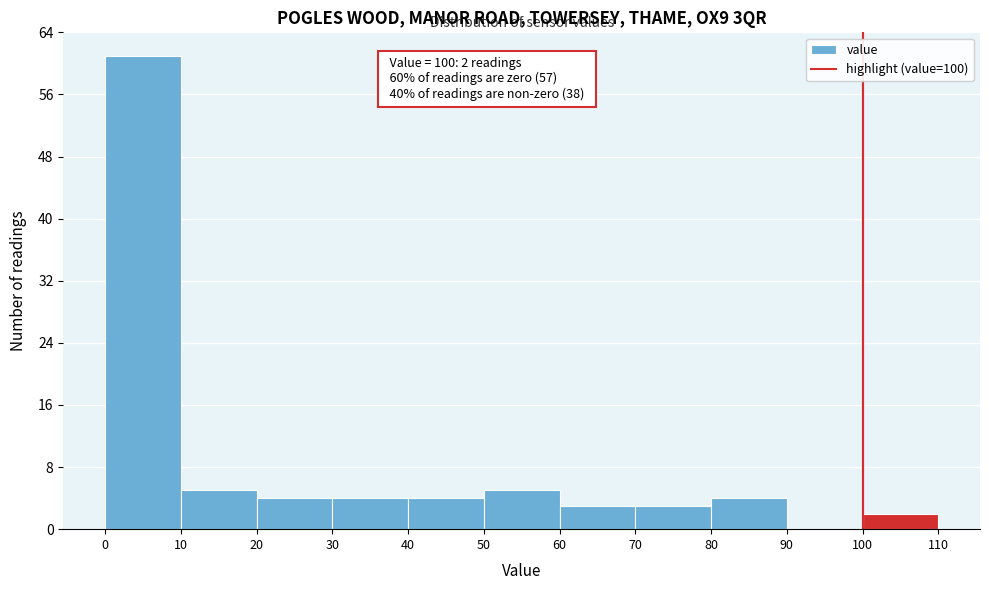

Over which range of the x-axis is the bar tallest?

0 to 10